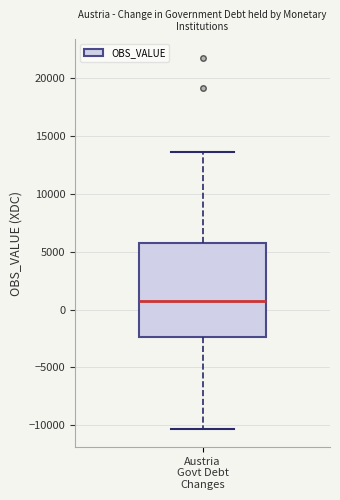

Where is the lower edge of the box for Austria Govt Debt Changes on the y-axis? The values are not printed on the chart, so give them approximately, as read against the axis.

-2500